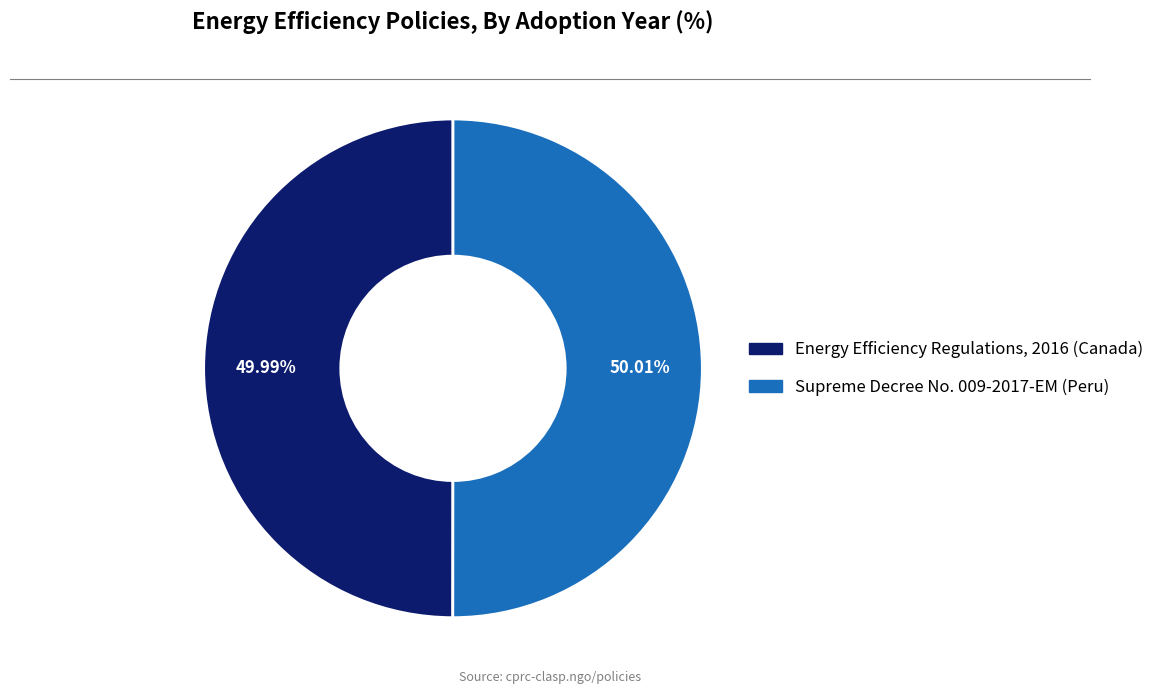

To the nearest percent, what portion does Energy Efficiency Regulations, 2016 (Canada) represent?

50%